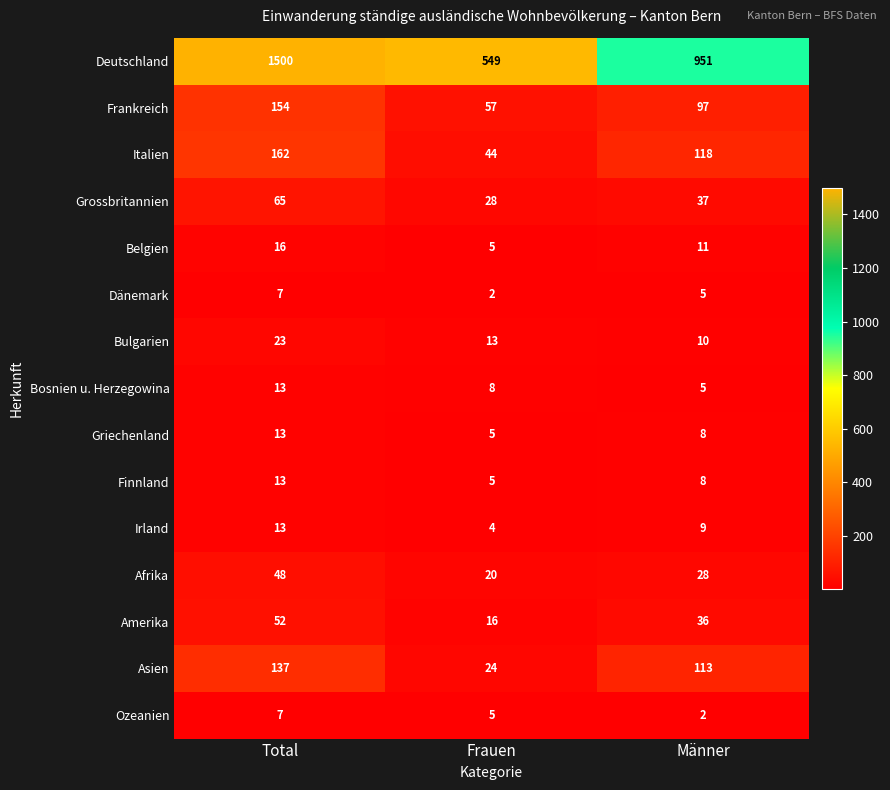

How many data points does each series have?

3